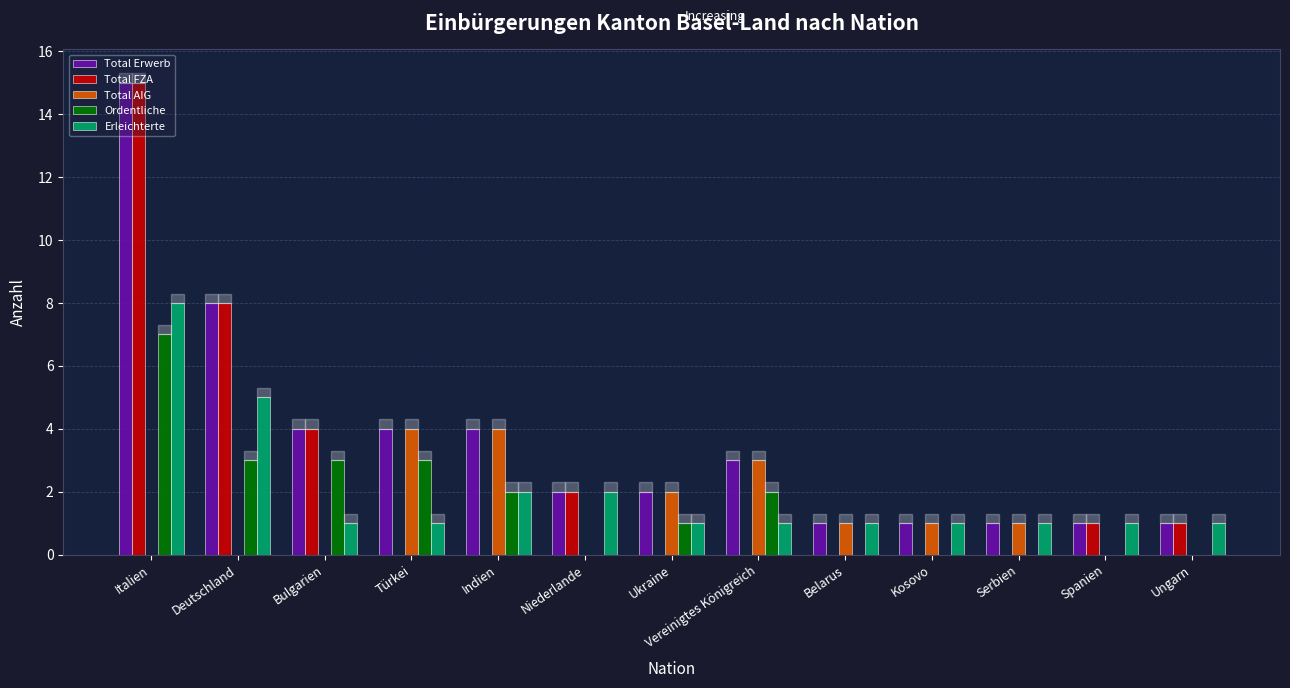

What is the difference between the Total Erwerb values at Bulgarien and Serbien?

3